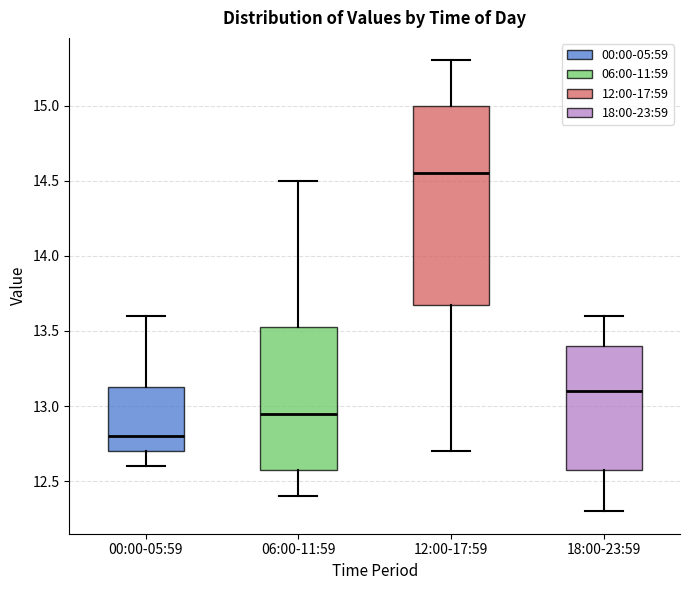

Where does the upper whisker of the box for 18:00-23:59 end on the y-axis? The values are not printed on the chart, so give them approximately, as read against the axis.

13.60